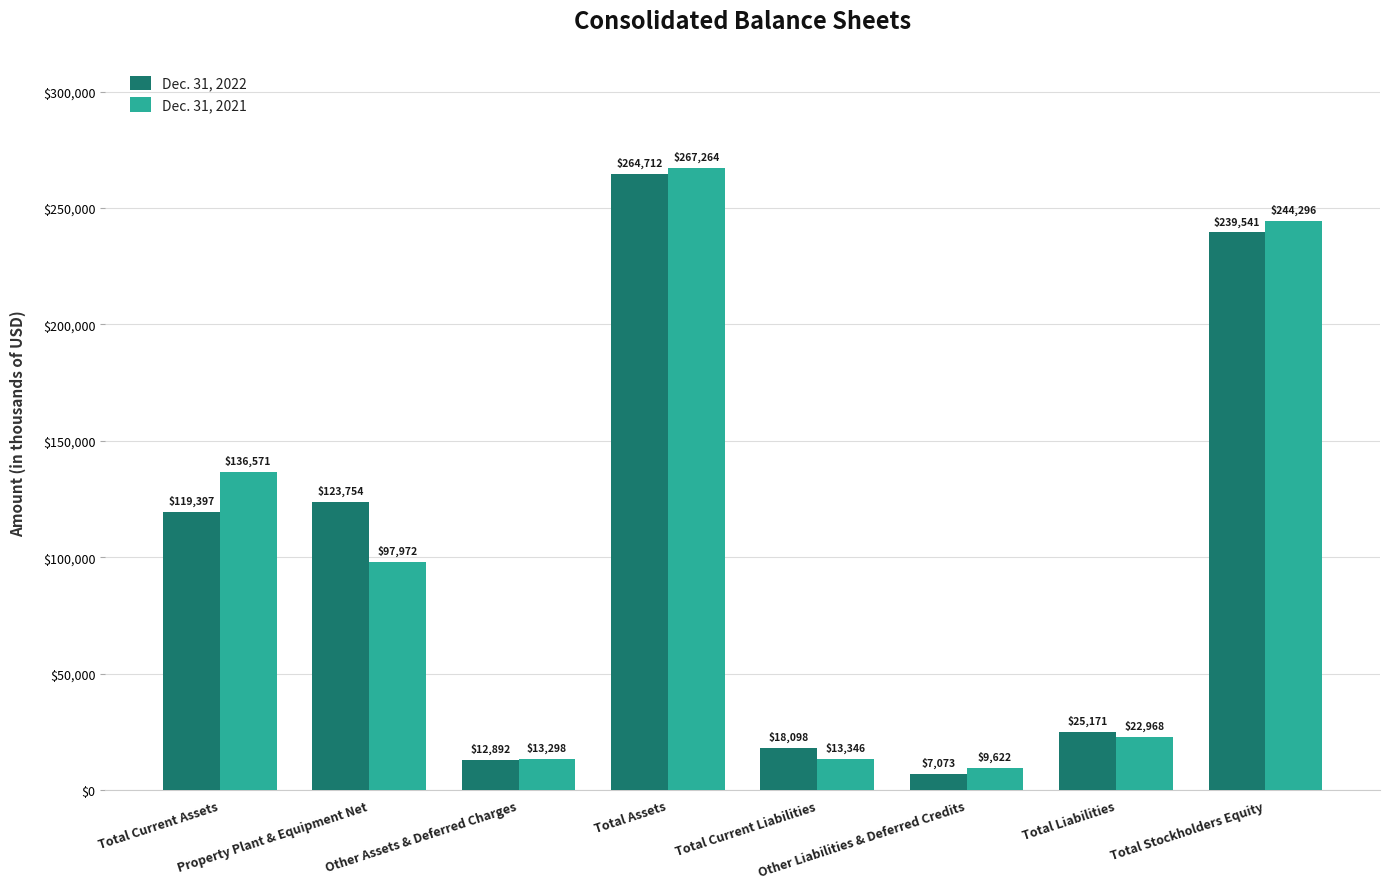

Which series has the largest range (max minus min)?

Dec. 31, 2021